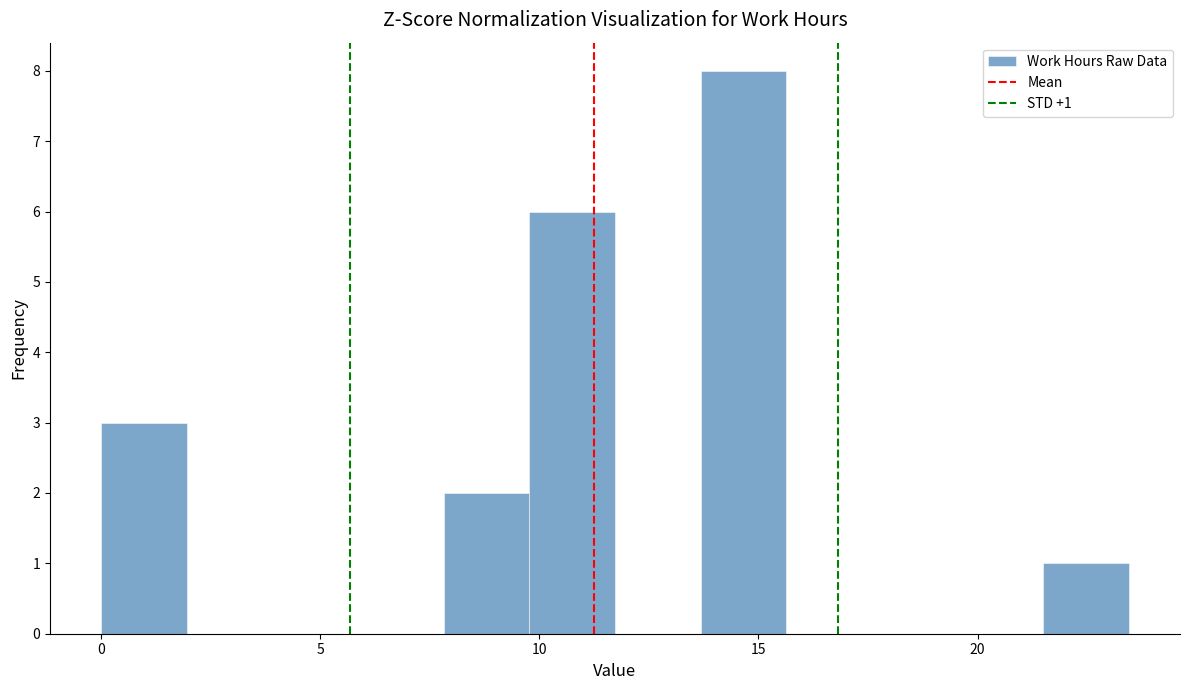

Read against the x-axis, roughly where is the centre of the tallest bar?

14.5